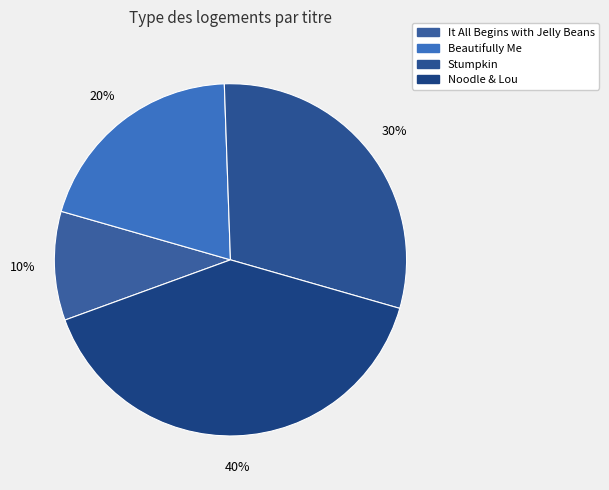

How many slices are in this pie chart?

4